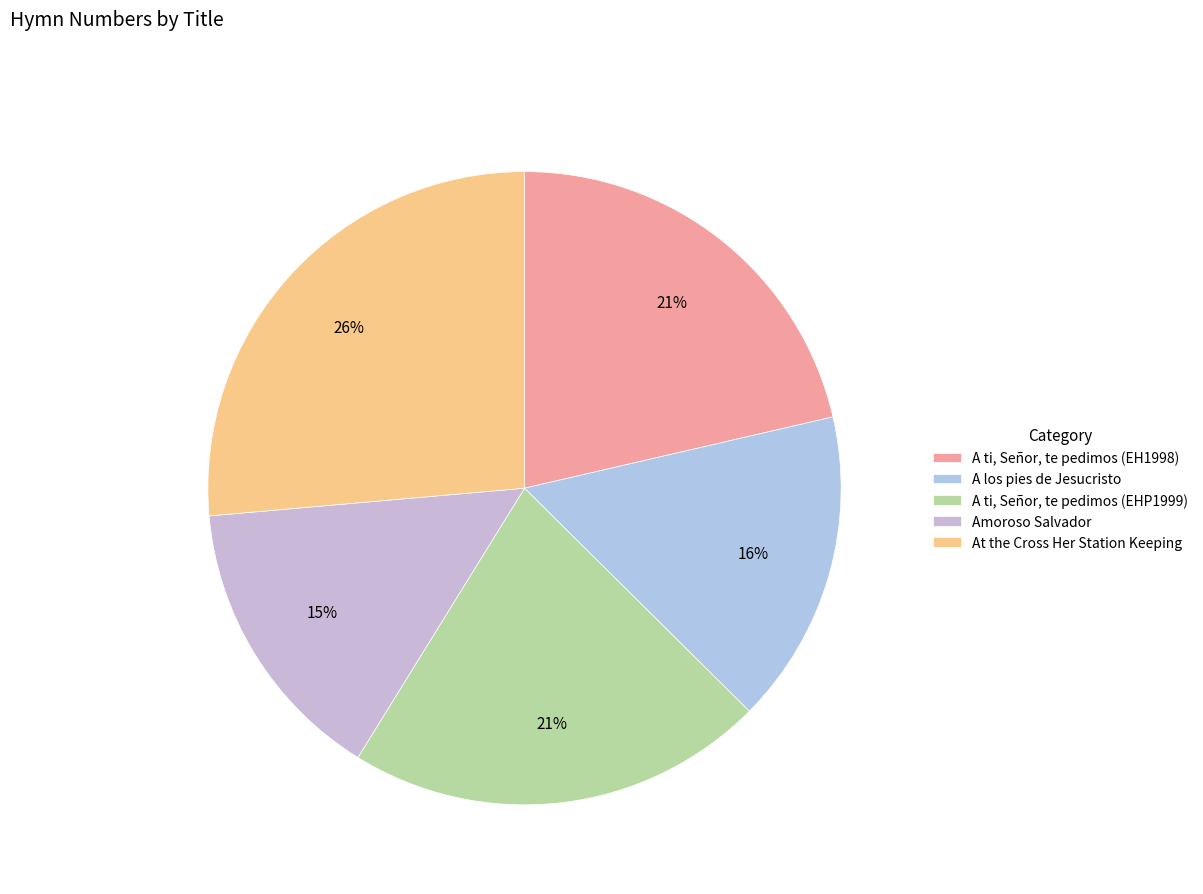

To the nearest percent, what portion does A ti, Señor, te pedimos (EHP1999) represent?

21%